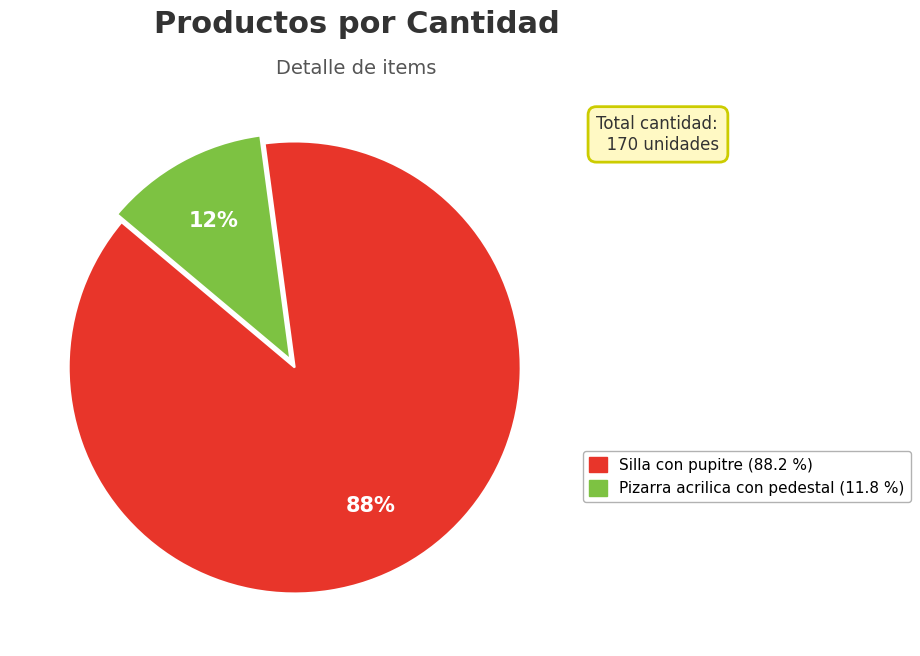

What percentage is the Pizarra acrilica con pedestal slice, to the nearest percent?

12%